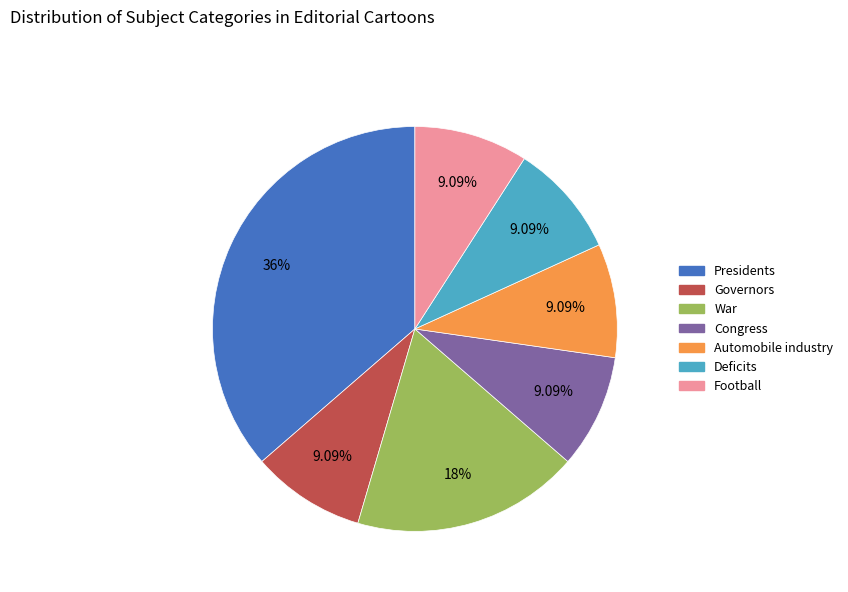

What percentage is NOT represented by Presidents?

63.6%